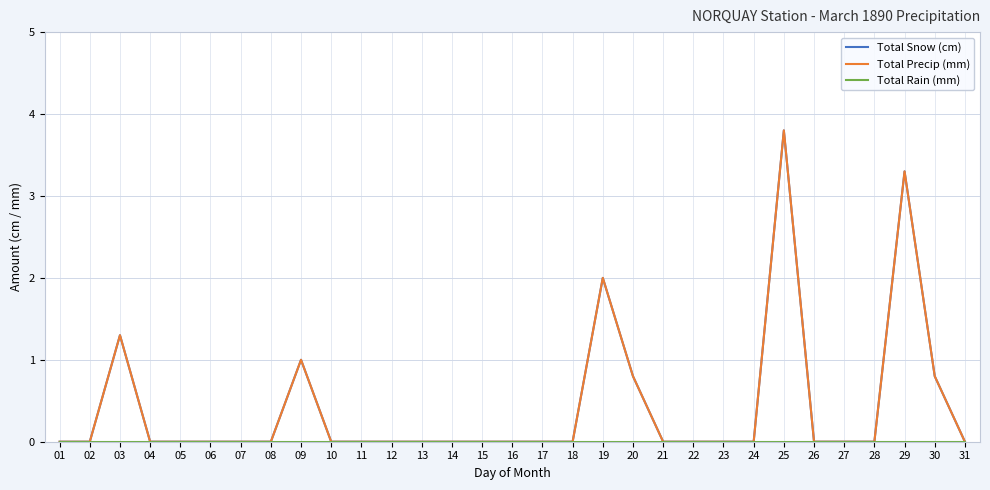

Rank the series by their maximum value, from highest to lowest.

Total Snow (cm), Total Precip (mm), Total Rain (mm)